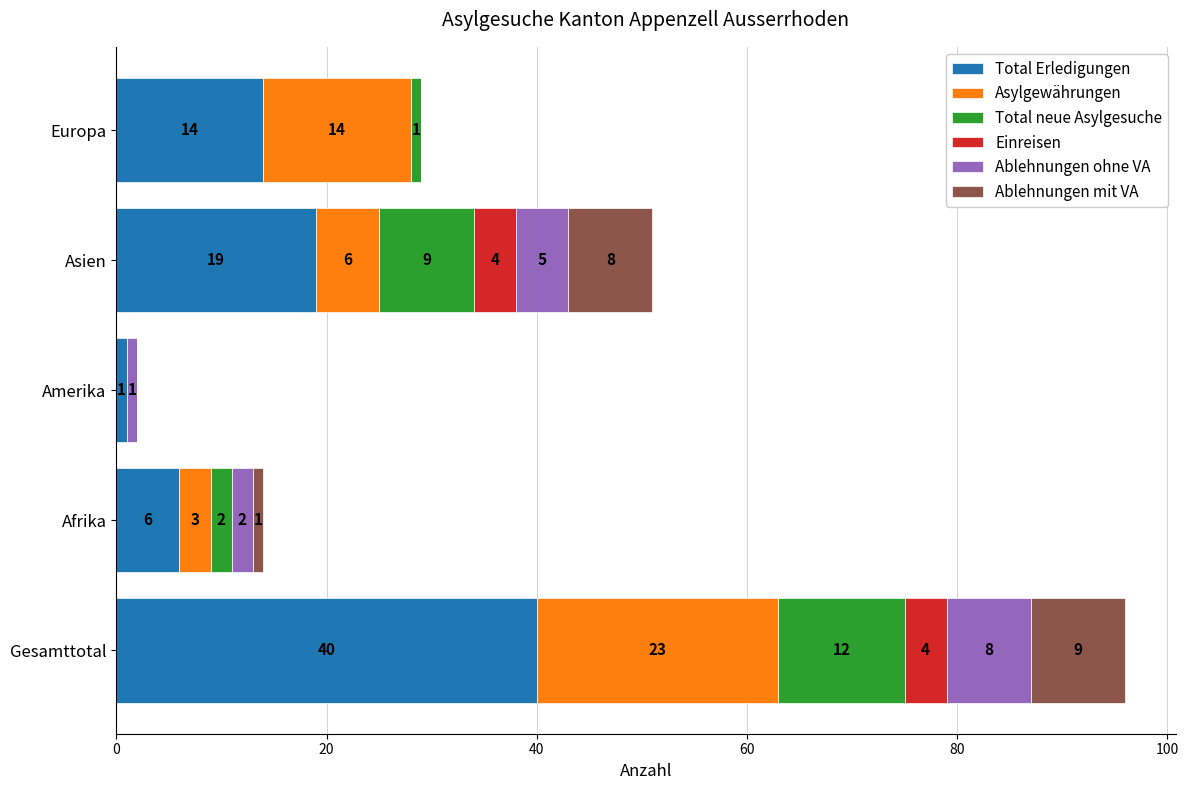

What is the sum of all Total Erledigungen values?

80